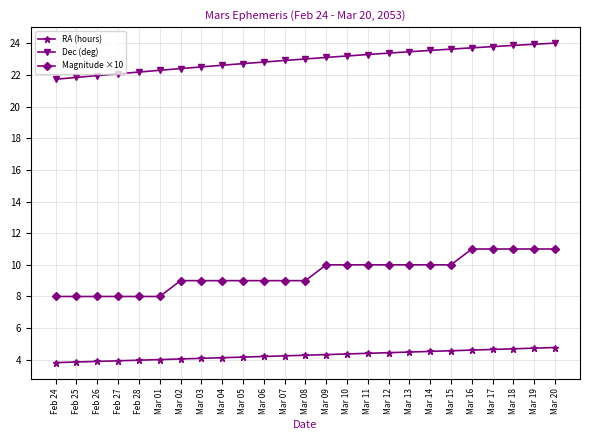

Which series changed the most between Feb 28 and Mar 15?

Magnitude ×10